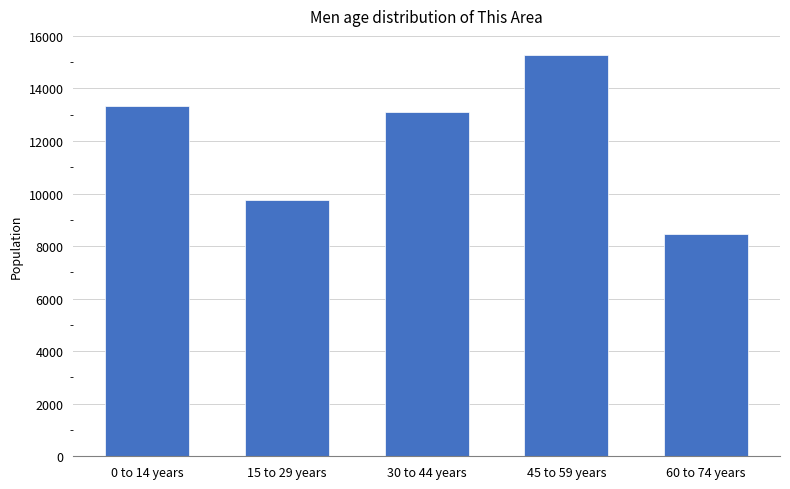

At which category does the chart reach its minimum across all series?

60 to 74 years